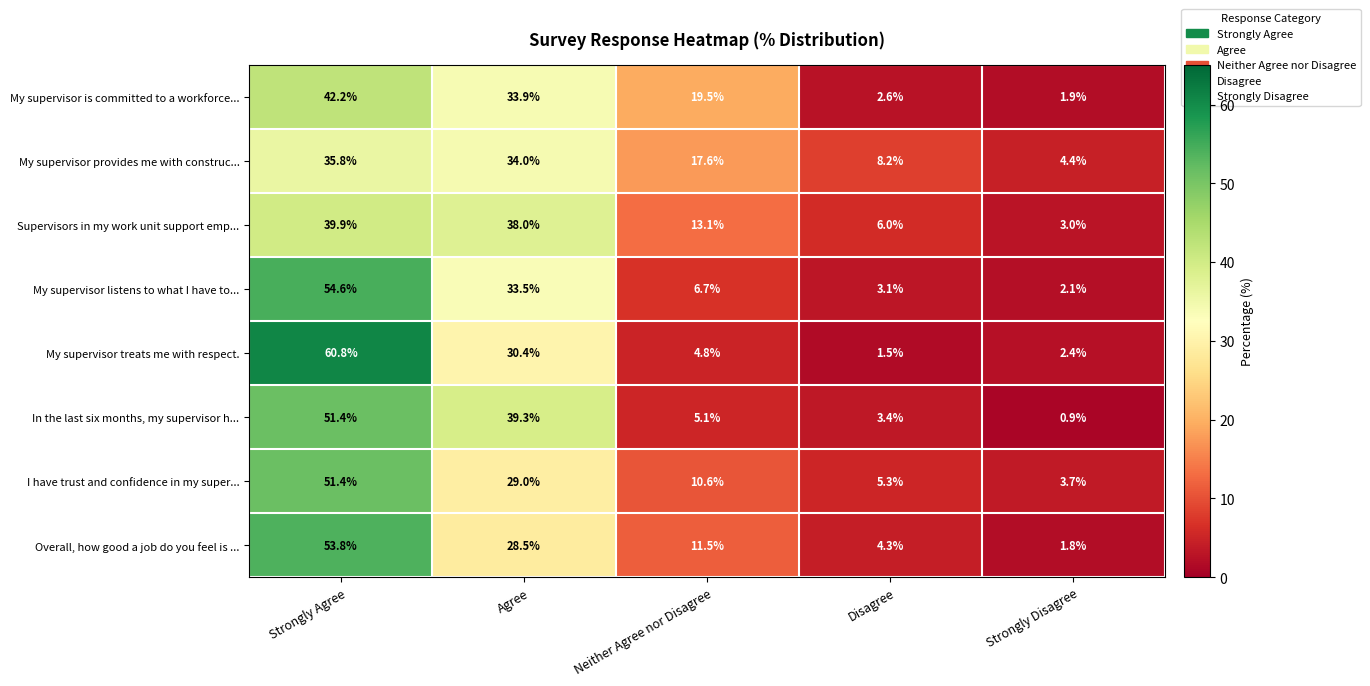

At how many categories does at least one series exceed 23?

2